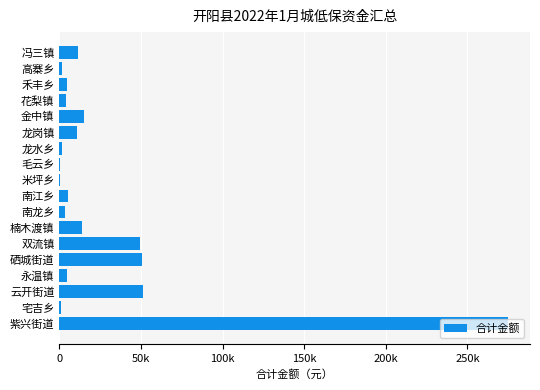

Which label corresponds to the largest value in the chart?

紫兴街道